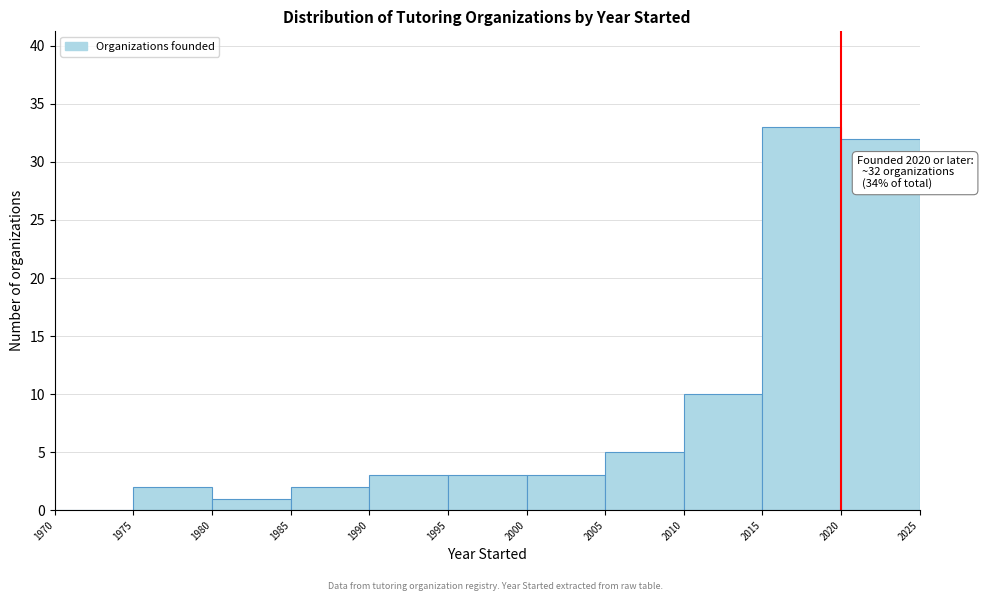

Over which range of the x-axis is the bar tallest?

2015 to 2020